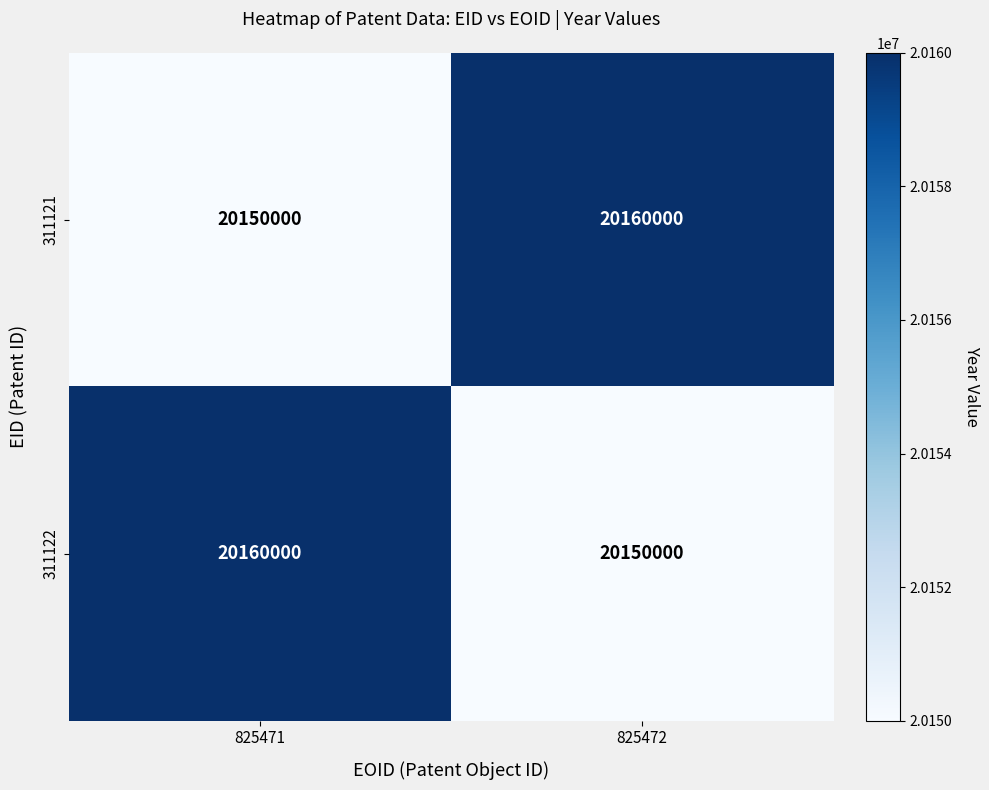

The 311121 series shows 20160000 at 825472. True or false?

True